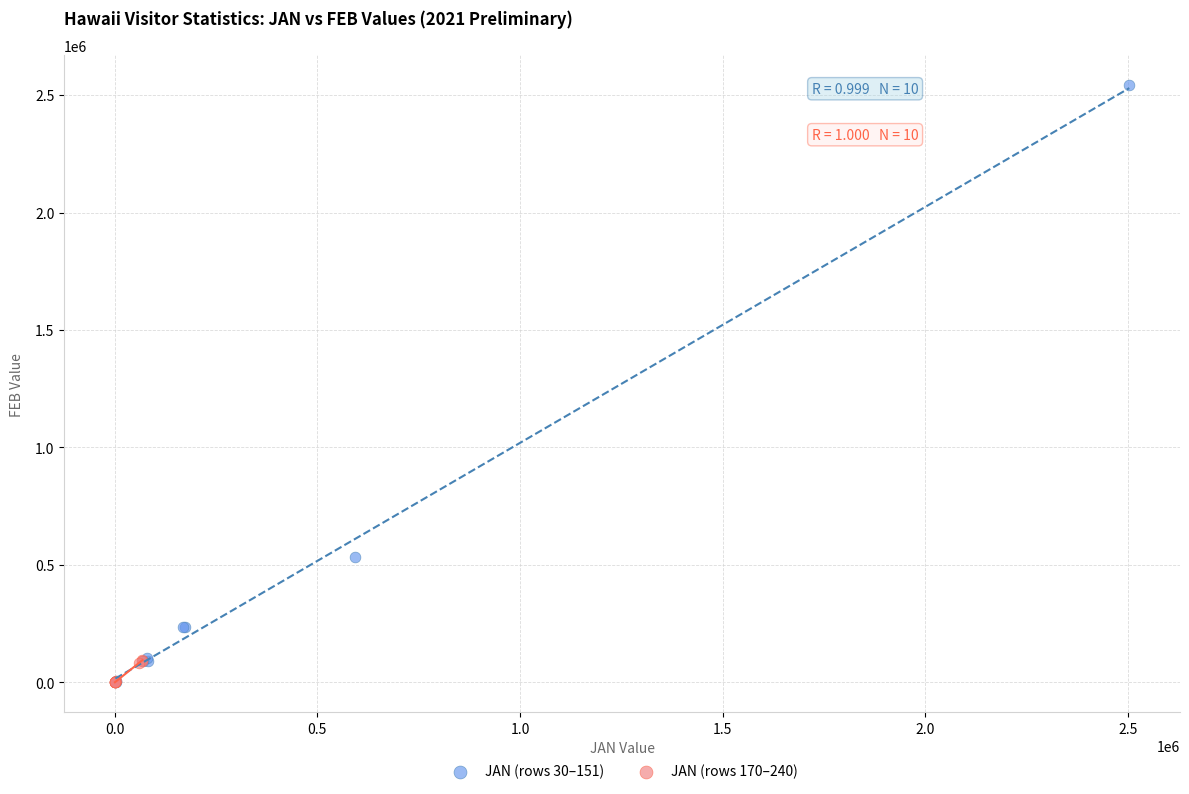

Which series contains the highest Y value?

JAN (rows 30–151)